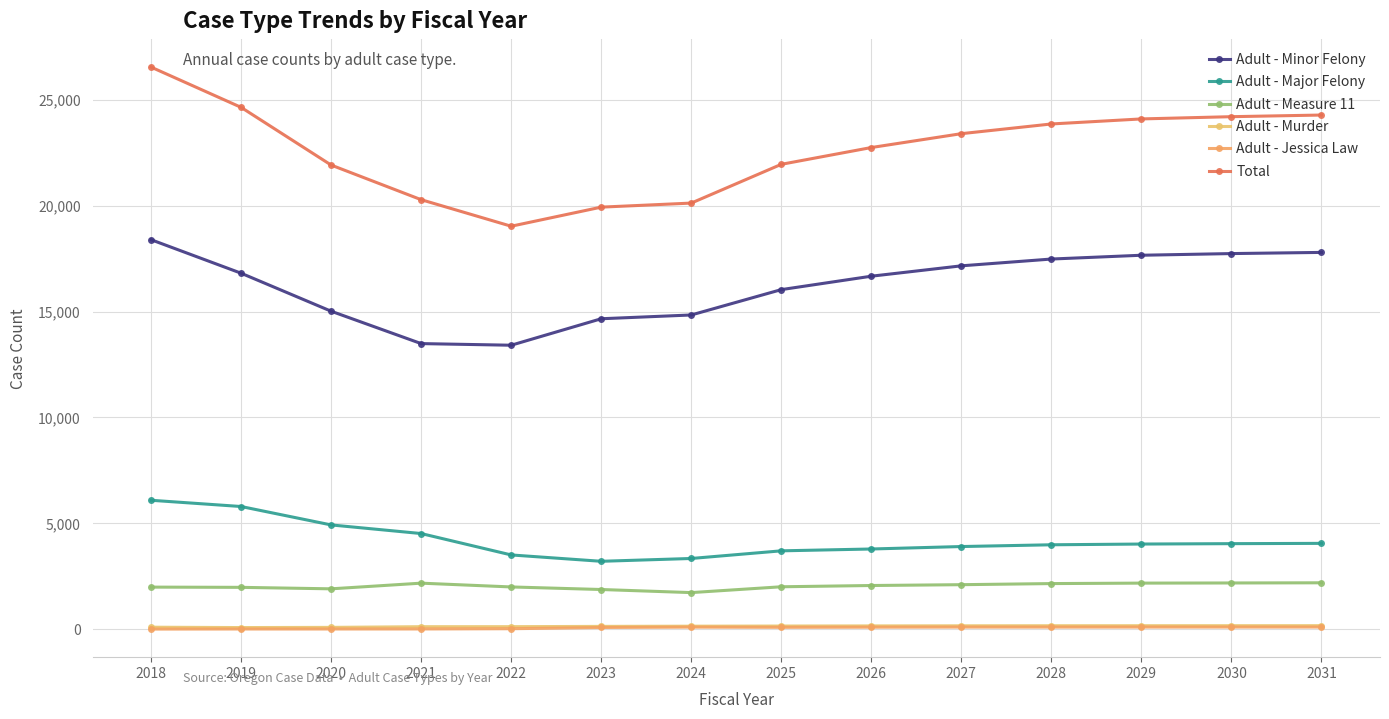

What is the lowest value of the Total series?

19032.0